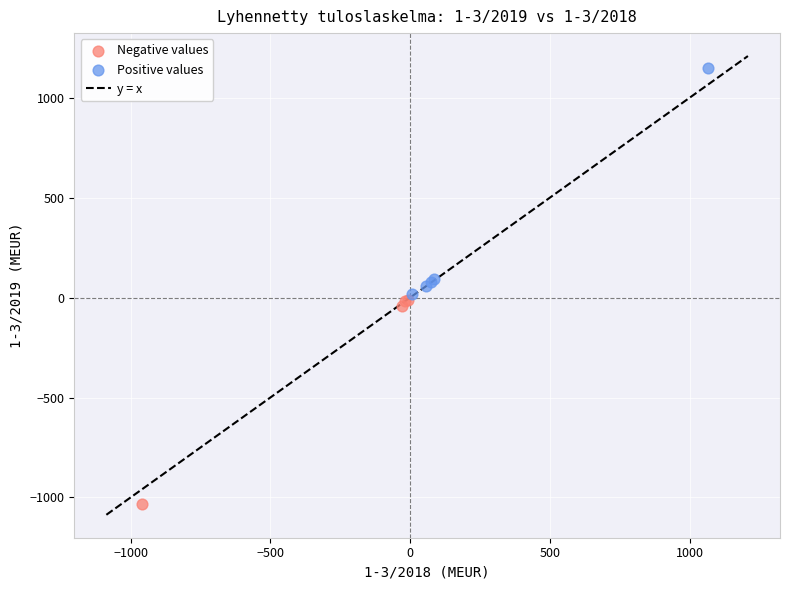

Which series reaches the minimum Y coordinate?

Negative values